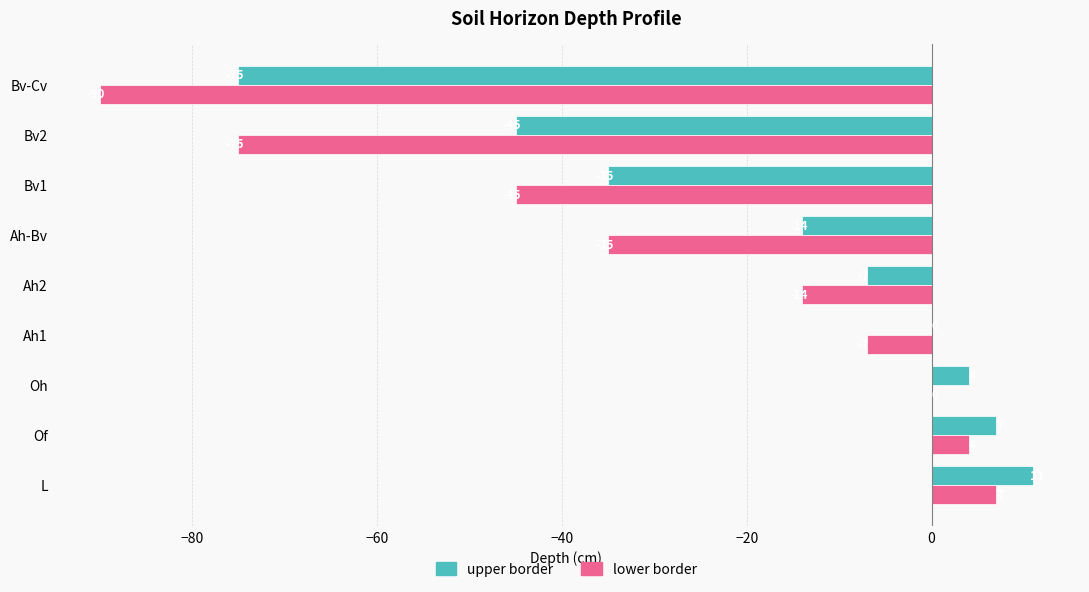

How many data points in upper border are above -7?

4